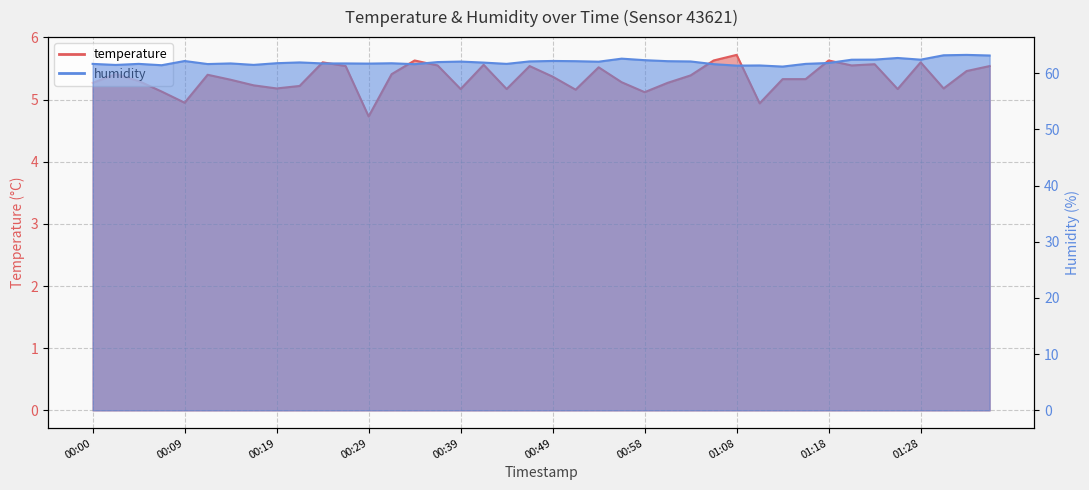

Rank the series at 00:31 from highest to lowest value.

humidity, temperature